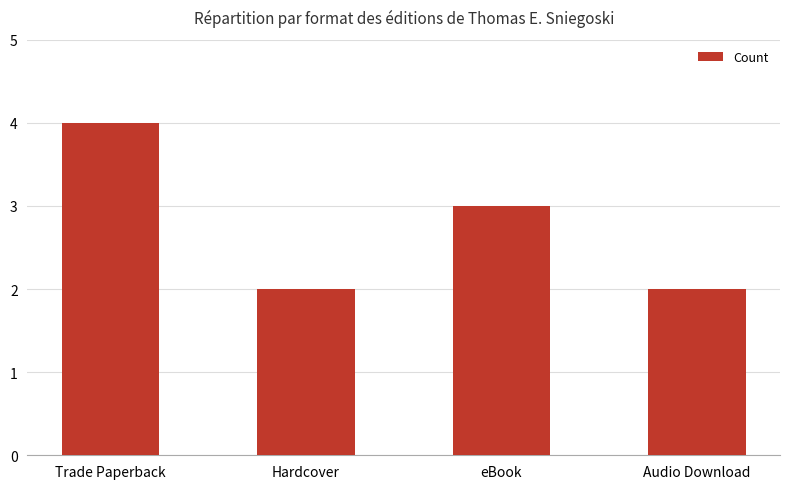

Is it true that the value at Trade Paperback is 6?

False